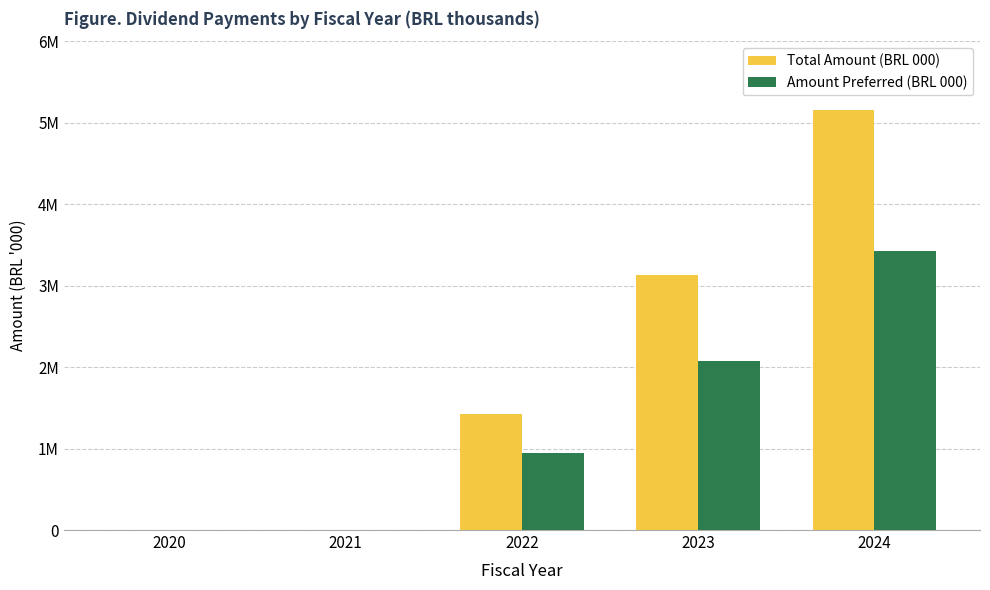

Does the chart contain stacked bars?

No